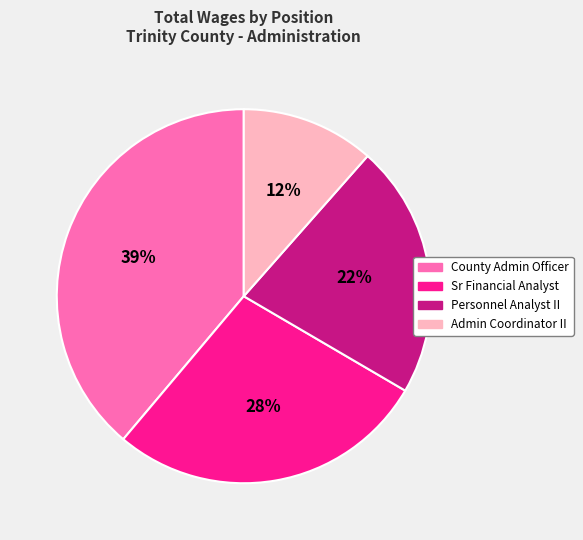

Rank the categories by value from highest to lowest.

County Admin Officer, Sr Financial Analyst, Personnel Analyst II, Admin Coordinator II